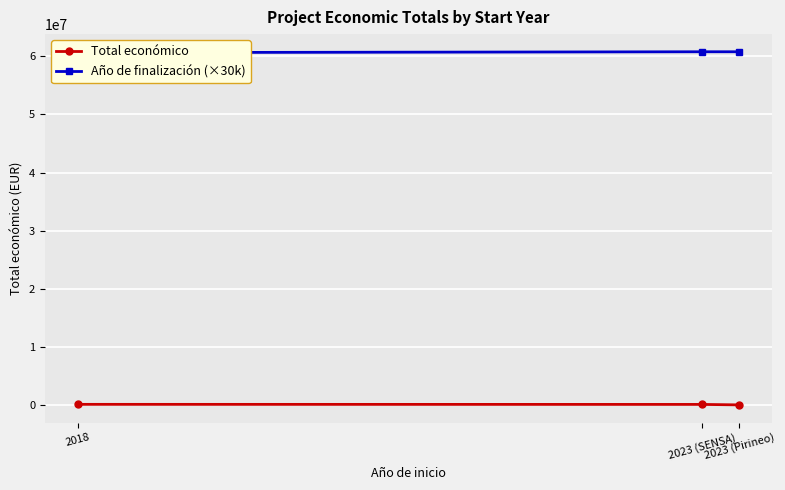

What is the lowest value of the Año de finalización (×30k) series?

60630000